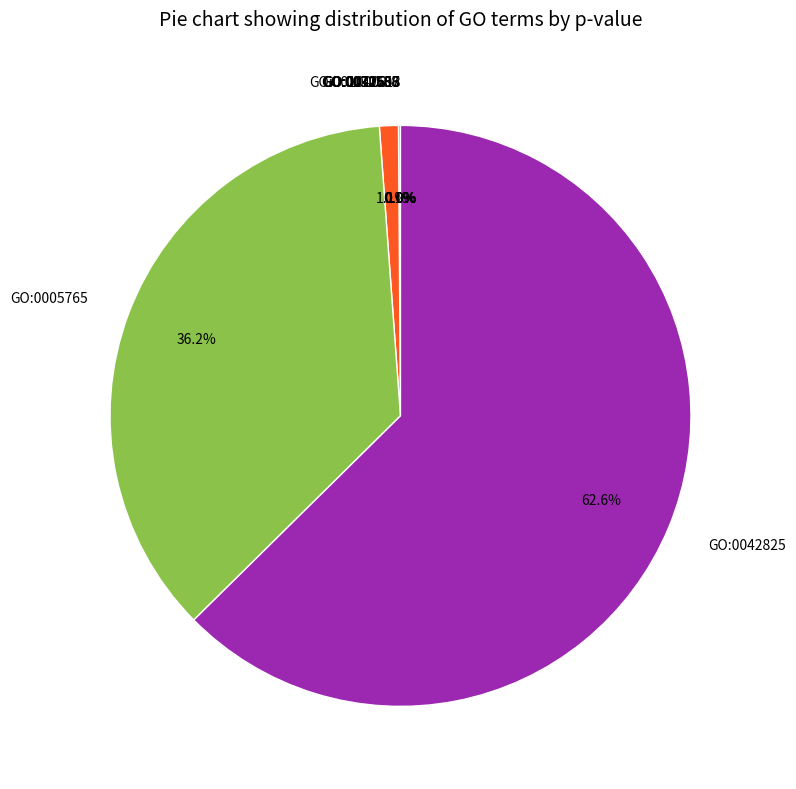

What is the majority slice?

GO:0042825